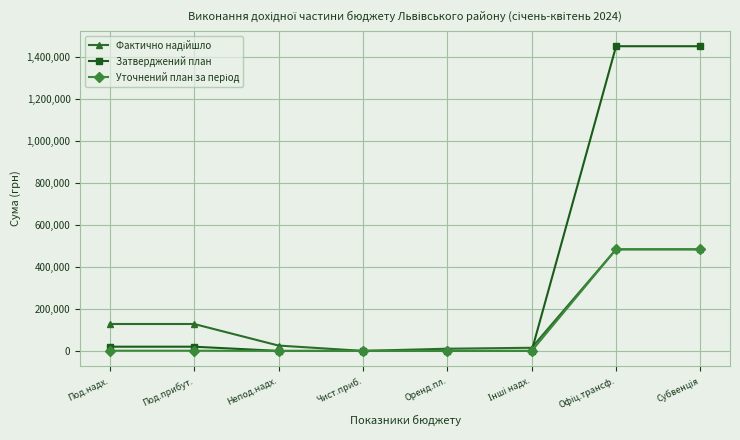

Which series has the widest spread of values?

Затверджений план